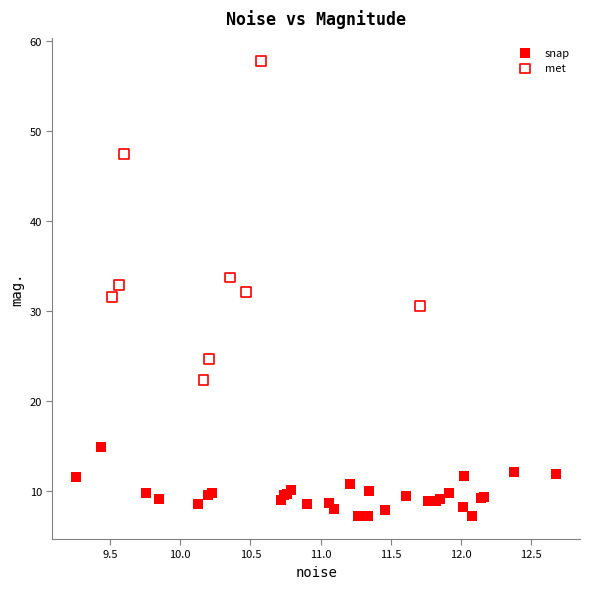

Which series reaches the maximum Y coordinate?

met